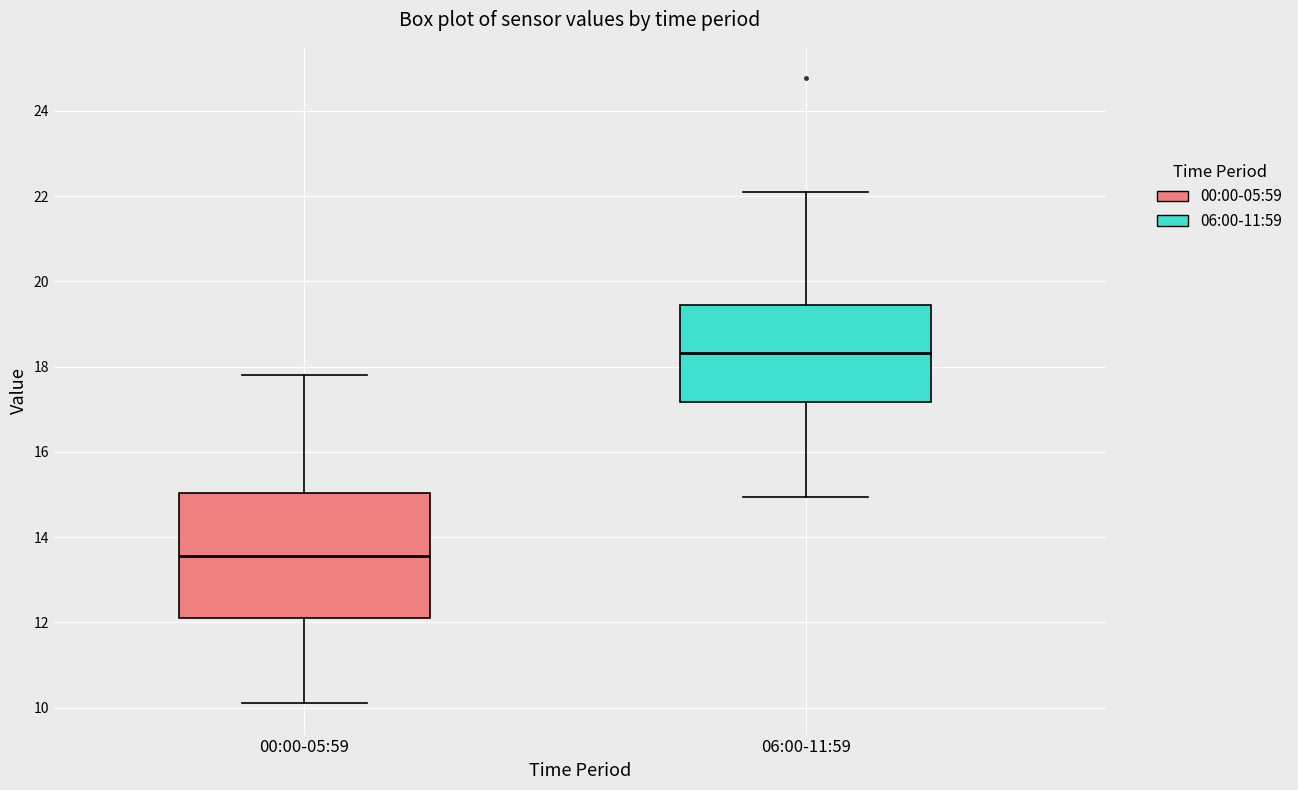

Which box has the highest median line?

06:00-11:59